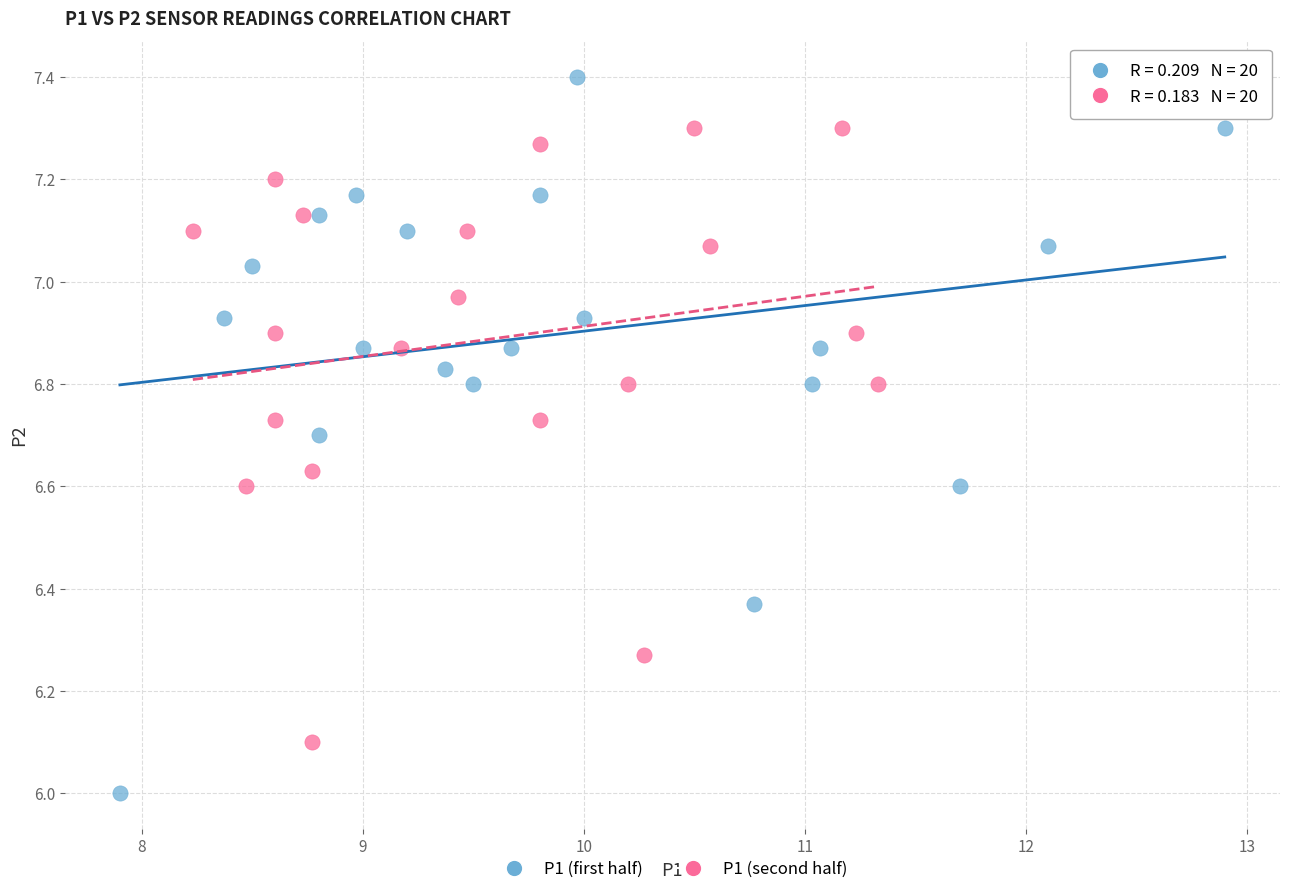

Which series has the widest spread of Y values?

P1 (first half)